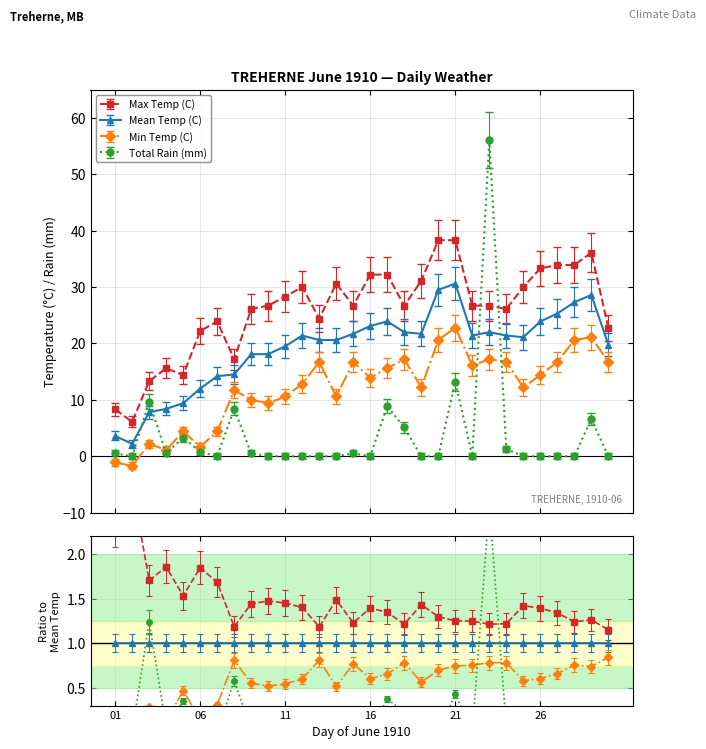

Where is Min Temp (C) nearest to the value 10?

09